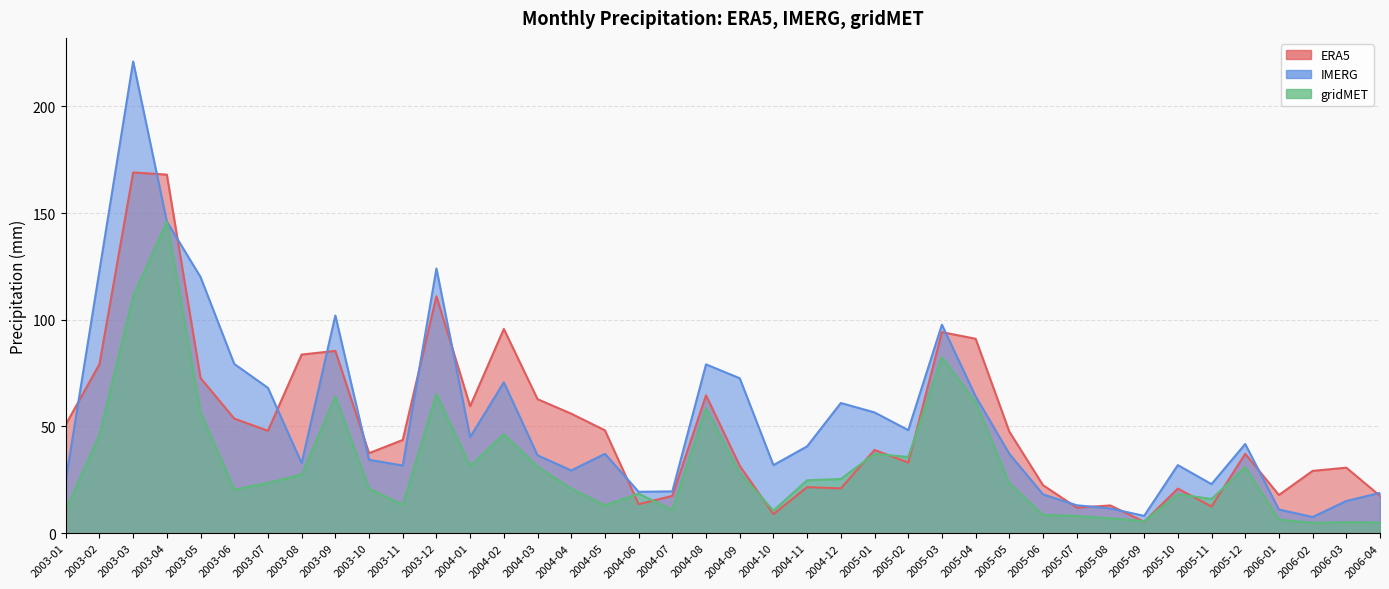

What position from the right is 2004-09?

20